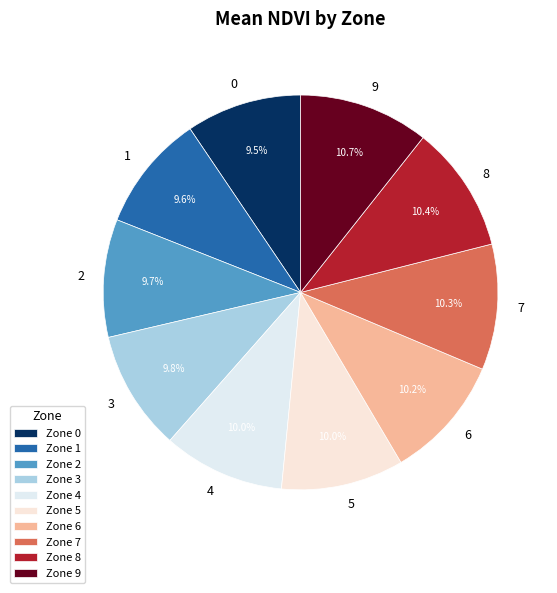

Is there any slice that represents more than half of the pie?

No